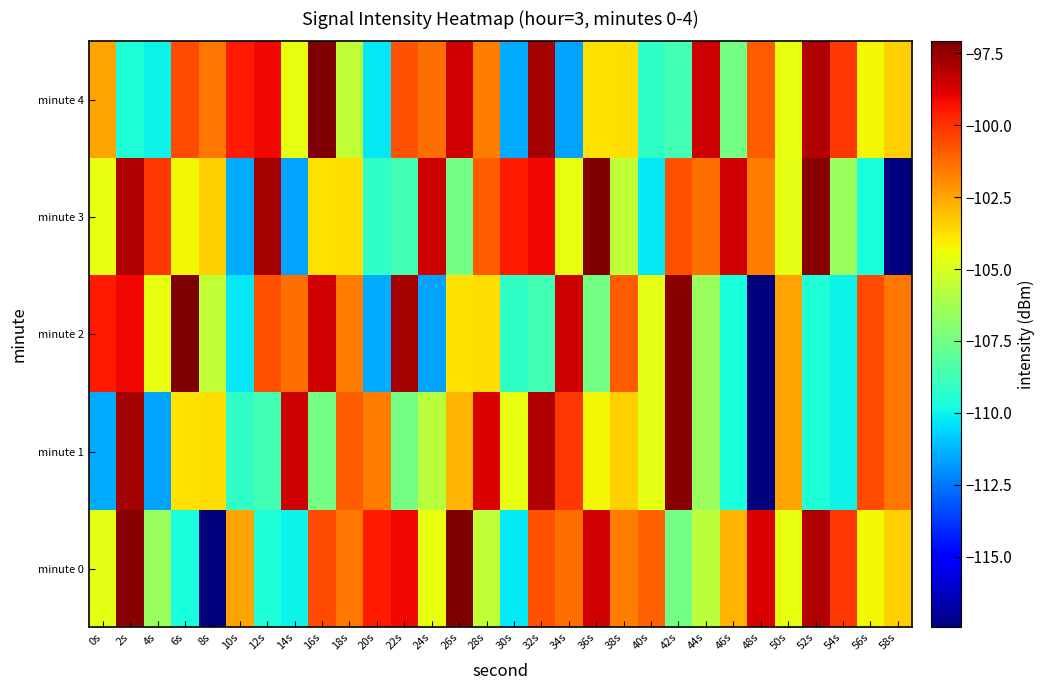

Which has a higher value, 50s or 46s?

46s